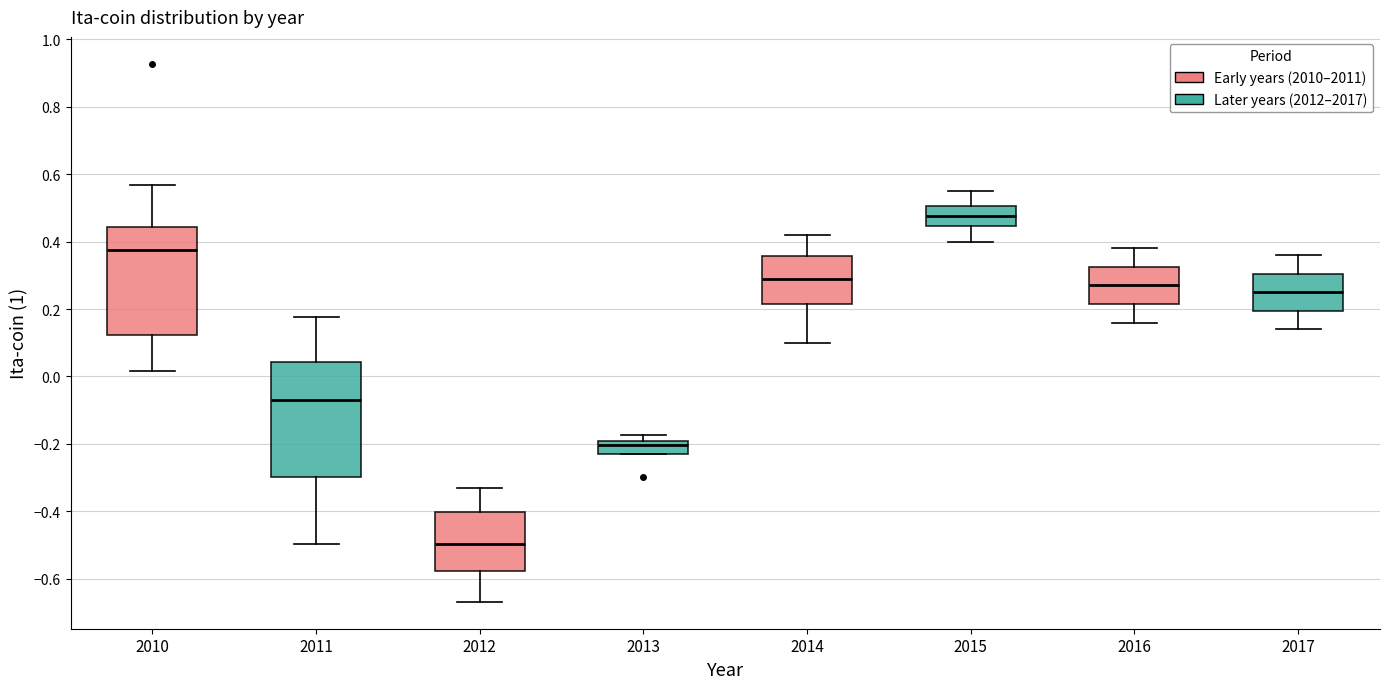

Reading left to right, transcribe this box plot: for each box, give where its median line is, the range the box spans, and where its two whiskers end, as read against the y-axis. The values are not printed on the chart, so give them approximately, as read against the axis.

2010: median 0.38, box 0.12 to 0.44, whiskers 0.02 to 0.56
2011: median -0.06, box -0.30 to 0.04, whiskers -0.50 to 0.18
2012: median -0.50, box -0.58 to -0.40, whiskers -0.66 to -0.34
2013: median -0.20 (just below the box's upper edge), box -0.24 to -0.20, whiskers -0.24 to -0.18
2014: median 0.30, box 0.22 to 0.36, whiskers 0.10 to 0.42
2015: median 0.48, box 0.44 to 0.50, whiskers 0.40 to 0.56
2016: median 0.28, box 0.22 to 0.32, whiskers 0.16 to 0.38
2017: median 0.26, box 0.20 to 0.30, whiskers 0.14 to 0.36